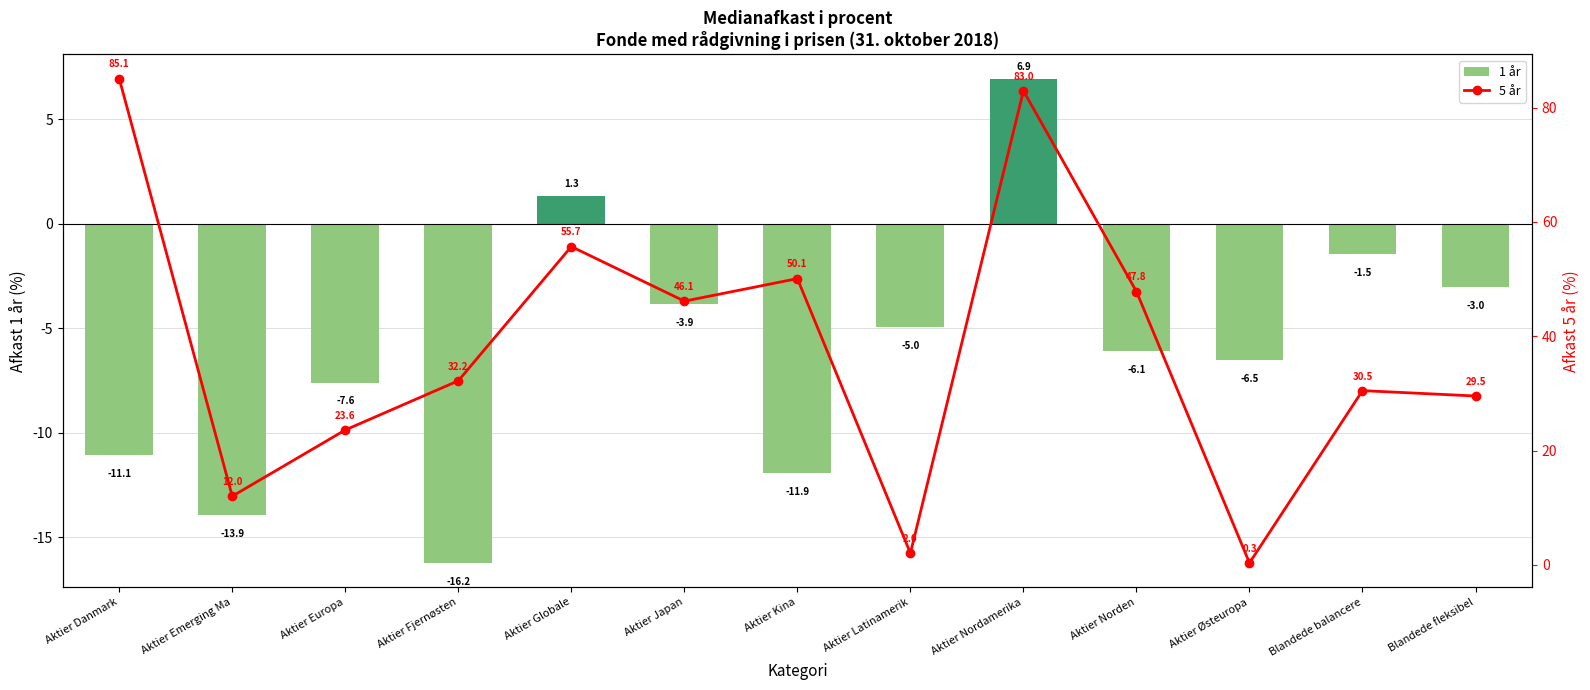

List the series in order of their overall mean, lowest first.

1 år, 5 år